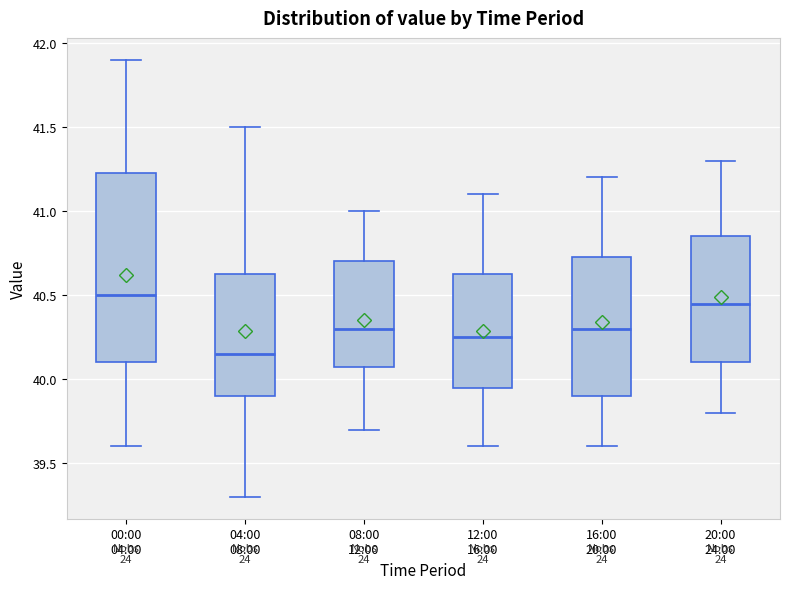

Where is the upper edge of the box for 00:00 04:00 on the y-axis? The values are not printed on the chart, so give them approximately, as read against the axis.

41.25